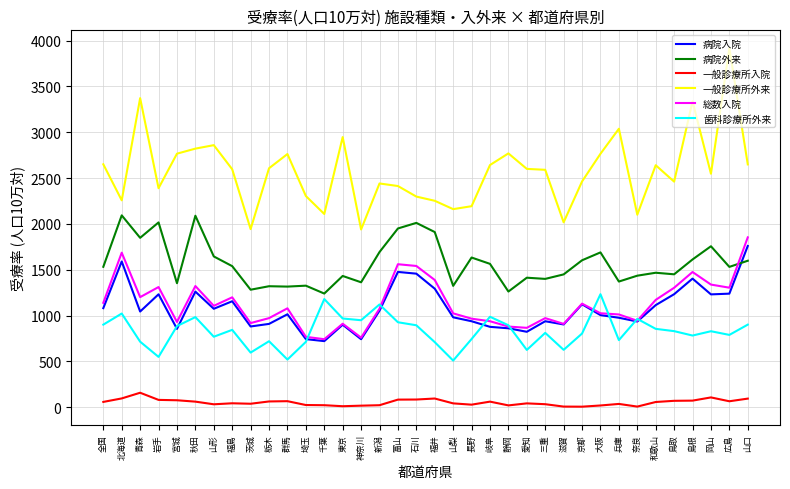

Between 長野 and 兵庫, which series saw the biggest shift?

一般診療所外来